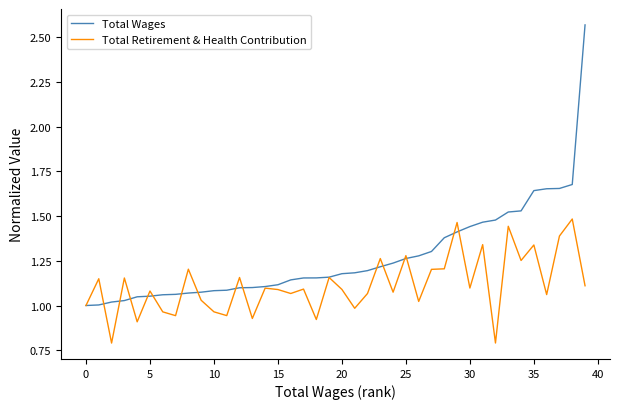

Which series has the widest spread of values?

Total Wages